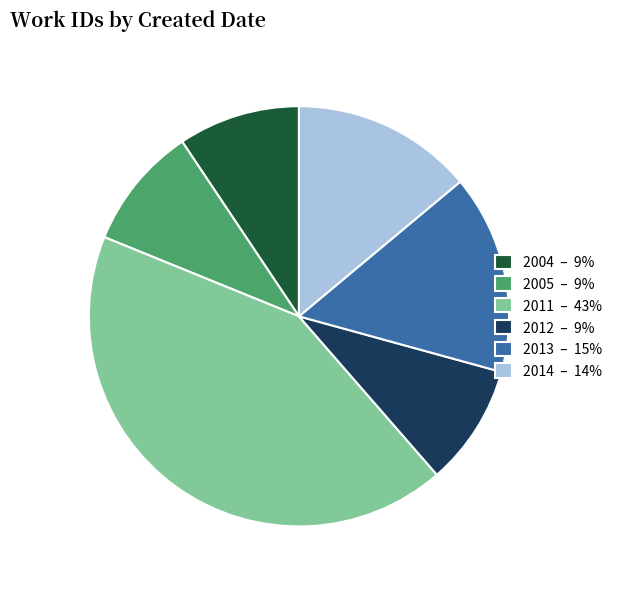

Is there a majority slice in this chart?

No